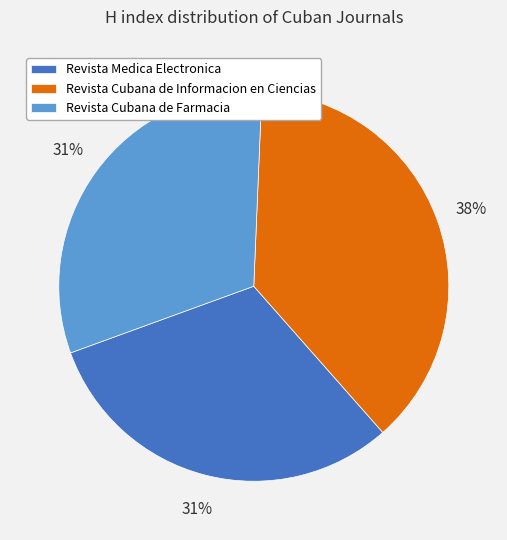

Which category has the biggest portion of the pie?

Revista Cubana de Informacion en Ciencias